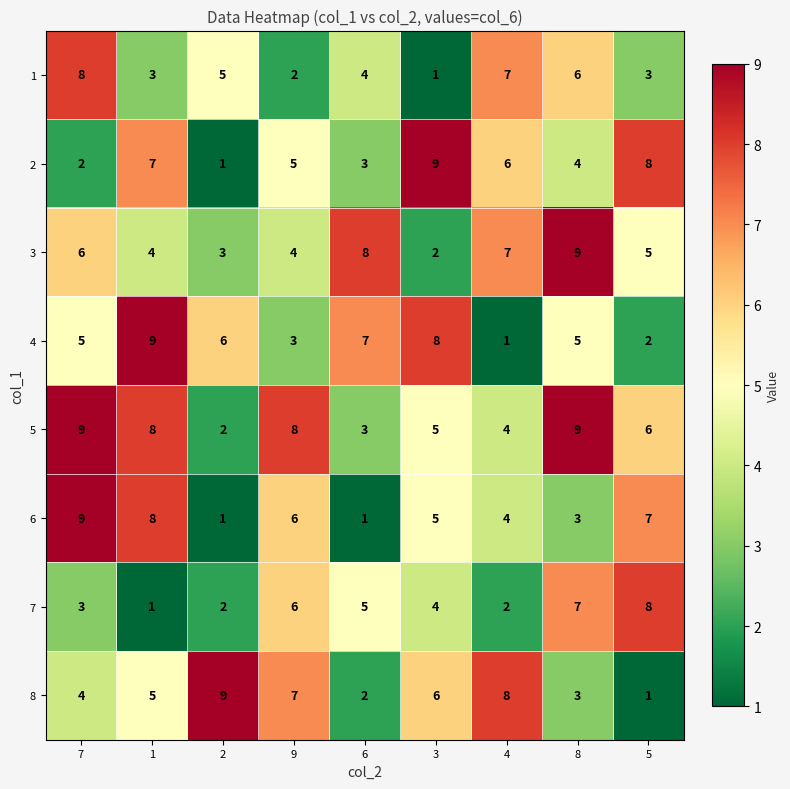

Is the value of 3 at 2 greater than the value of 7 at 3?

No